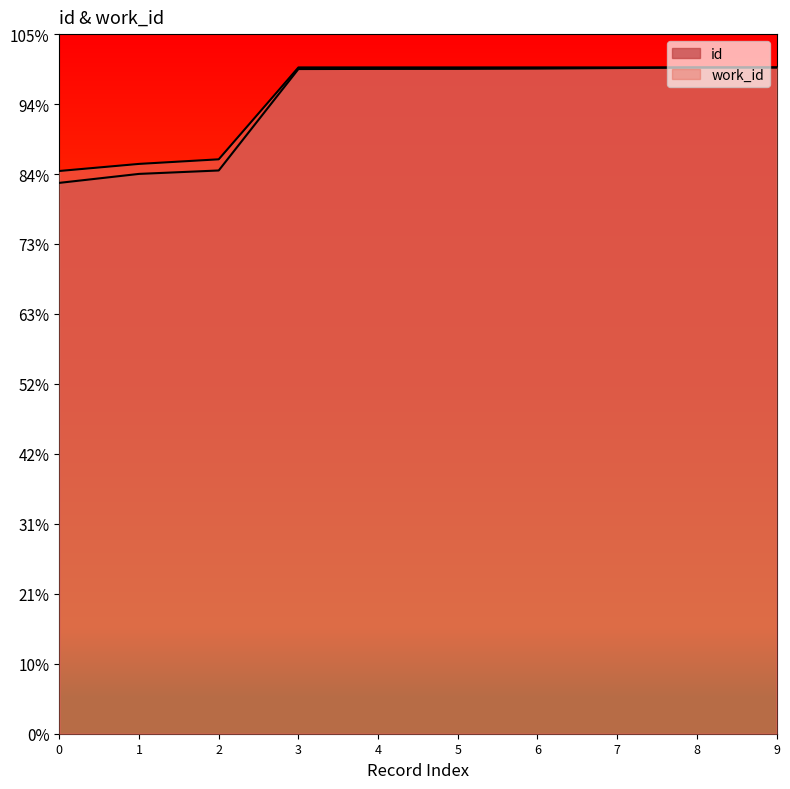

Rank the series at 0 from highest to lowest value.

work_id, id